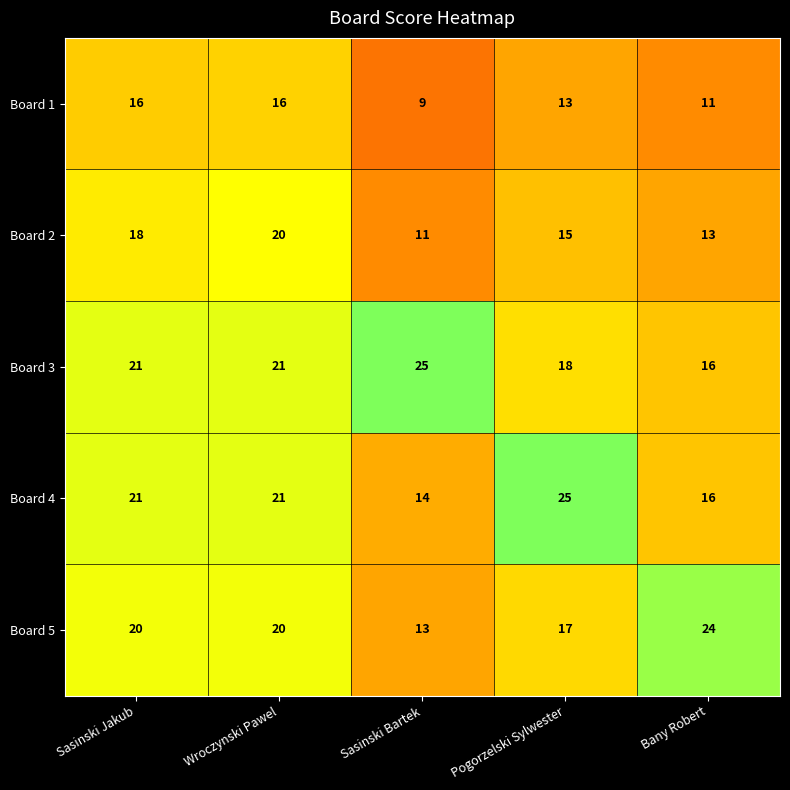

Which category has the lowest value across all series?

Sasinski Bartek